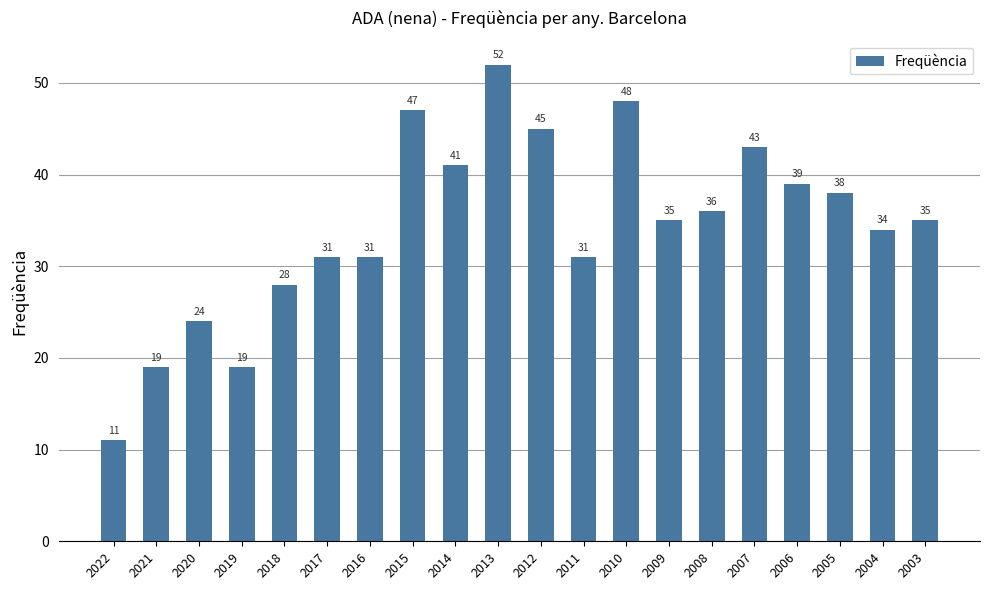

Reading left to right, what are all the values shown in this chart?

11	19	24	19	28	31	31	47	41	52	45	31	48	35	36	43	39	38	34	35